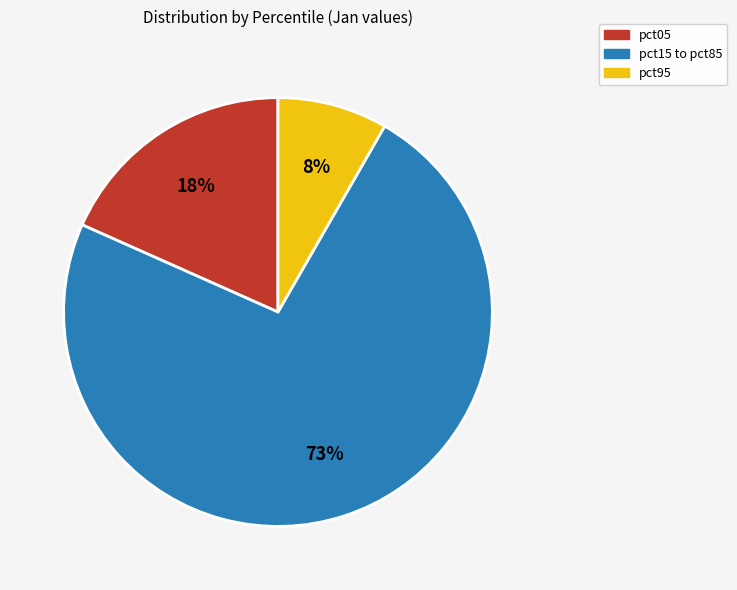

Count the number of slices in the pie.

3